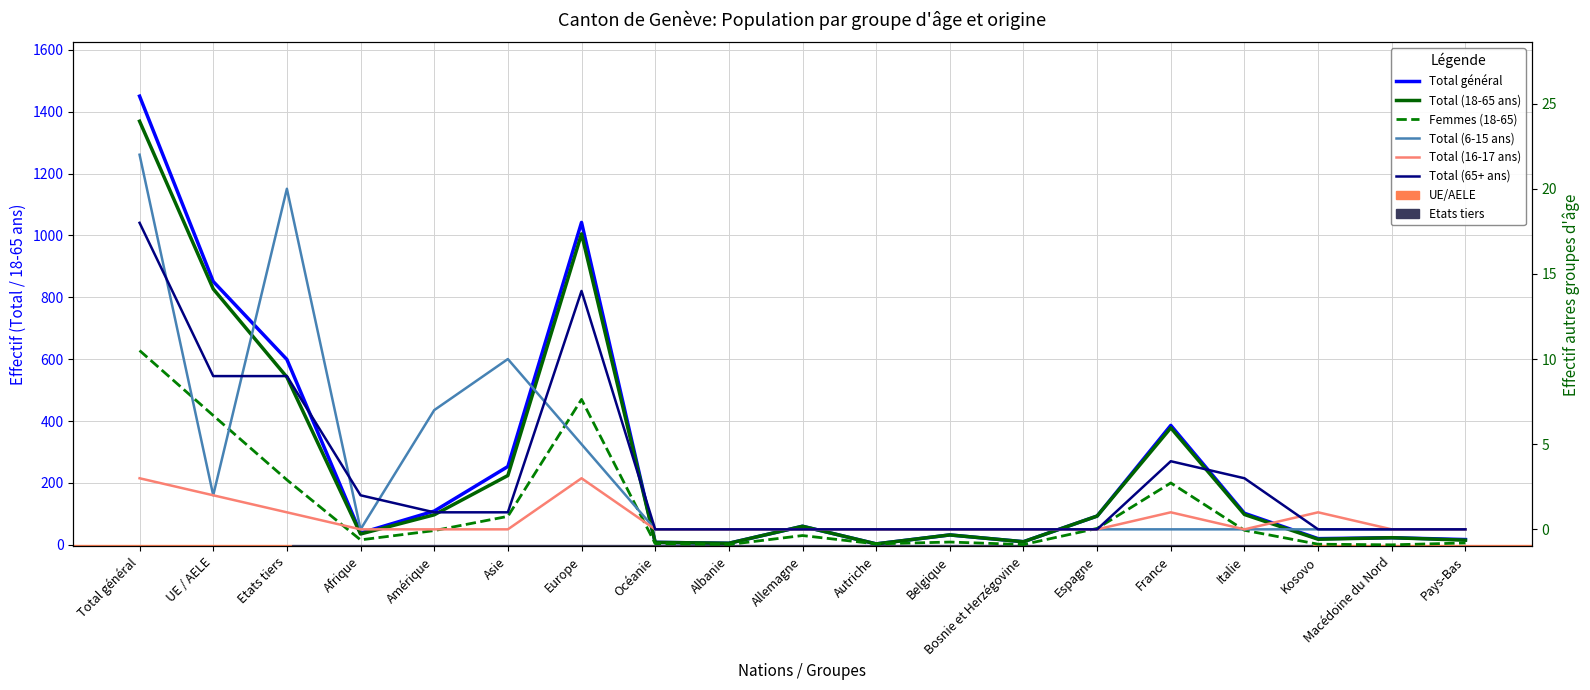

What is the difference between the highest and lowest values at Amérique?

109